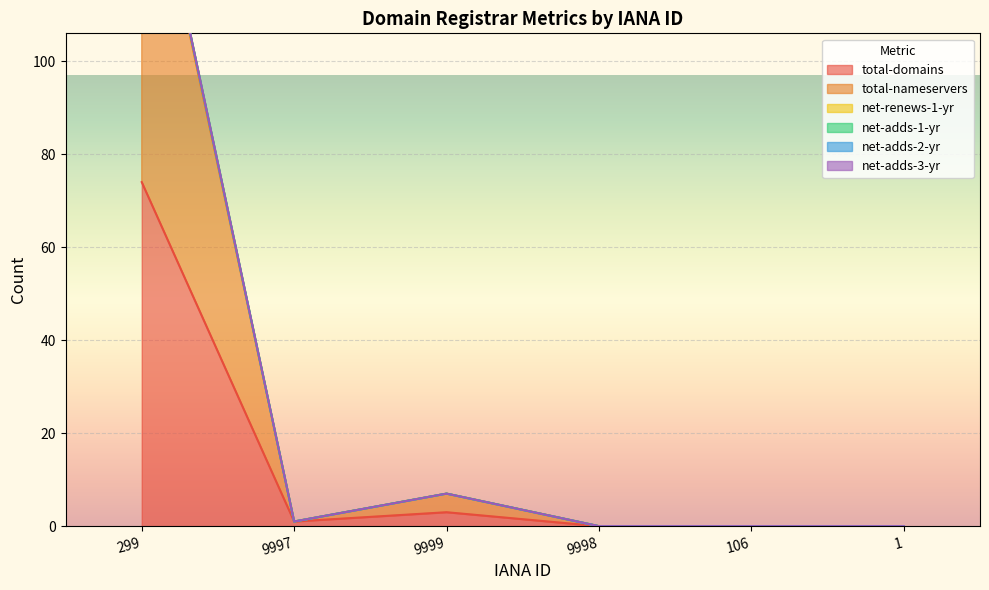

What is the difference between the second highest and second lowest values in the net-renews-1-yr series?

7